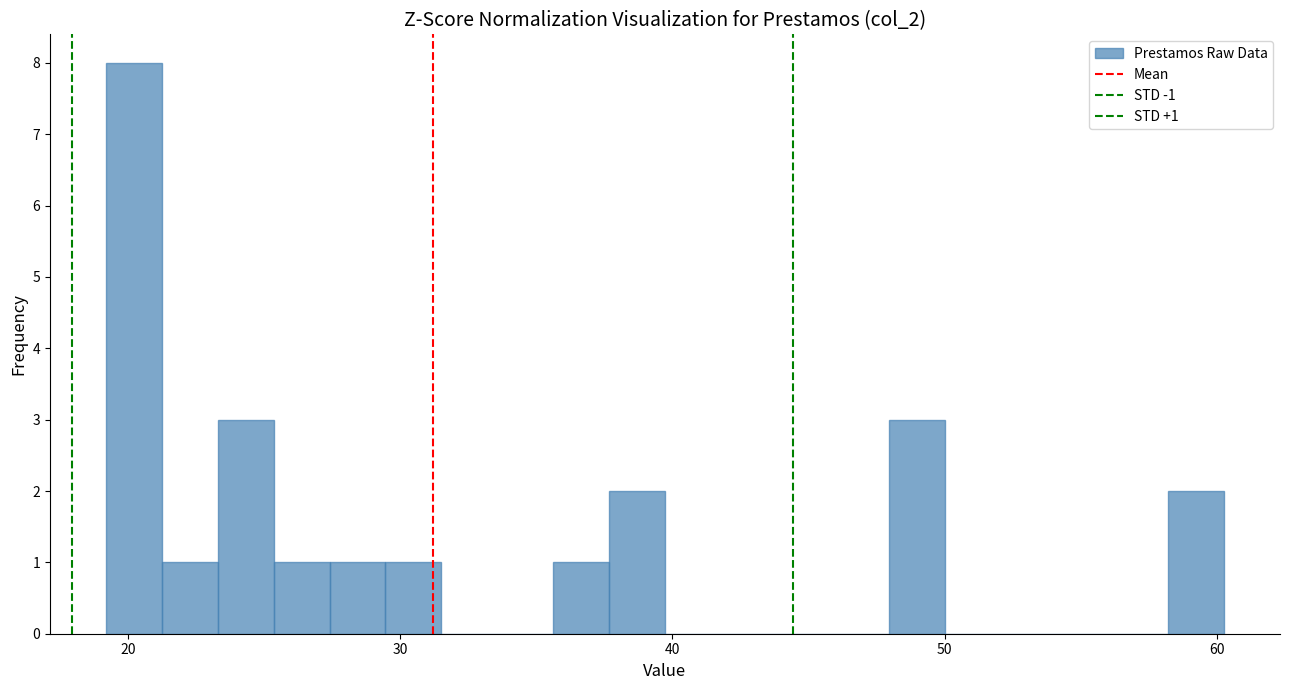

Around what value on the x-axis is the tallest bar? Give the approximate position of its centre, as read against the axis.

20